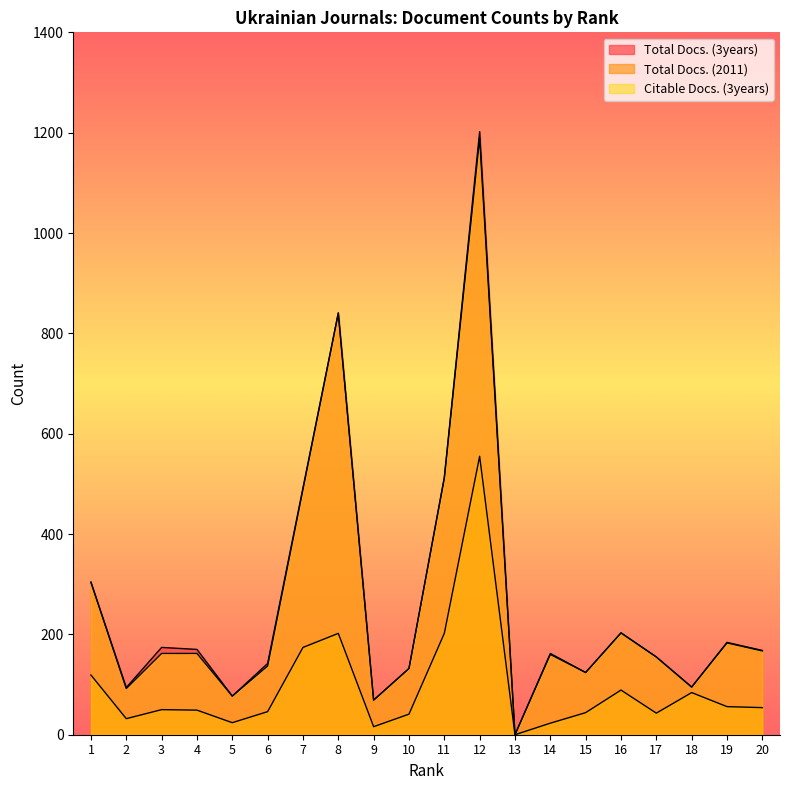

What is the sum of all Total Docs. (3years) values?

5301